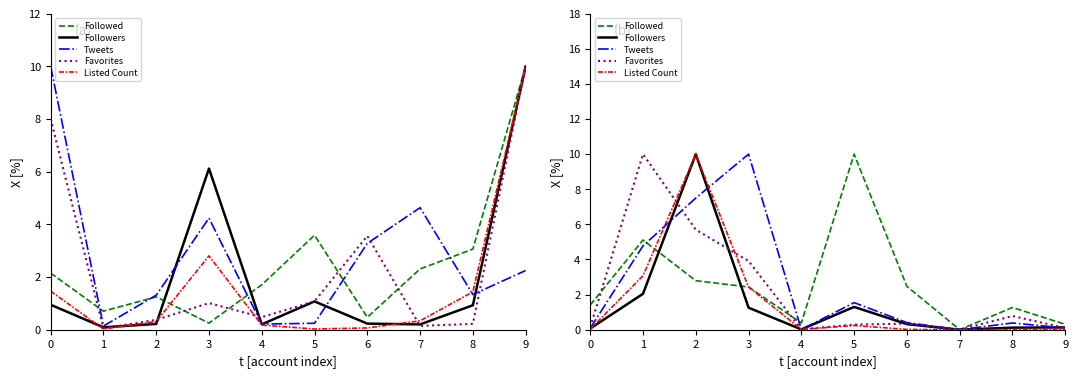

What is the difference between the maximum and minimum values in the Favorites series?

10.0